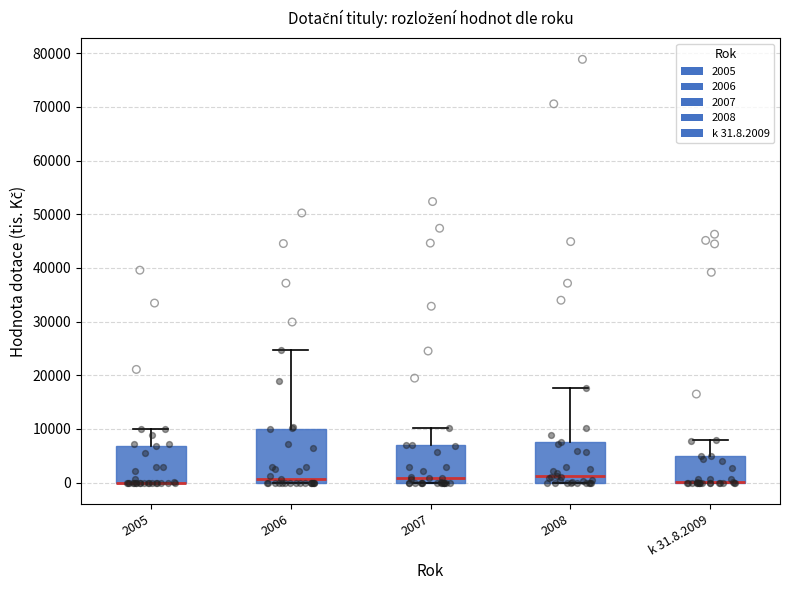

Comparing the boxes themselves (not the whiskers), which one is the tallest?

2006